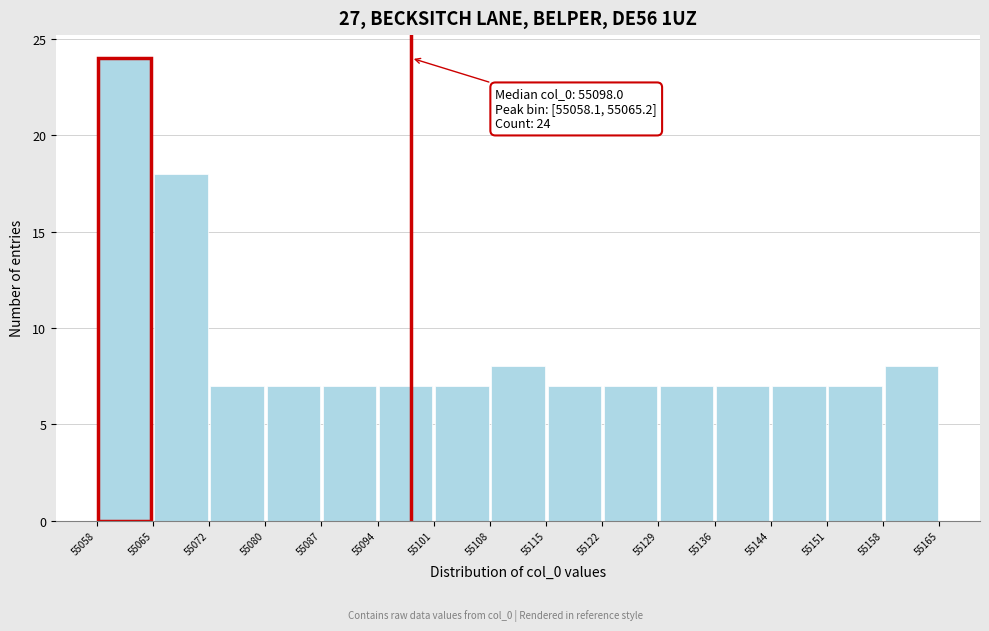

Over which range of the x-axis is the bar tallest?

55058 to 55065